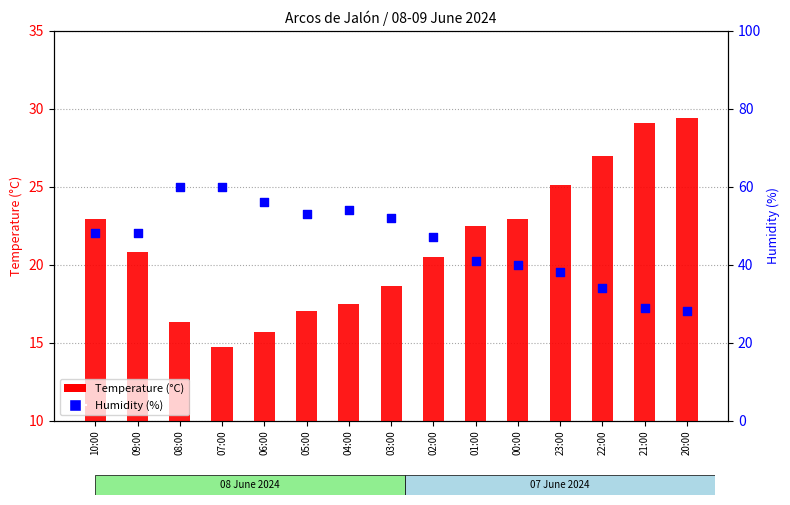

What are all the series names shown in the legend?

Temperature (°C), Humidity (%)